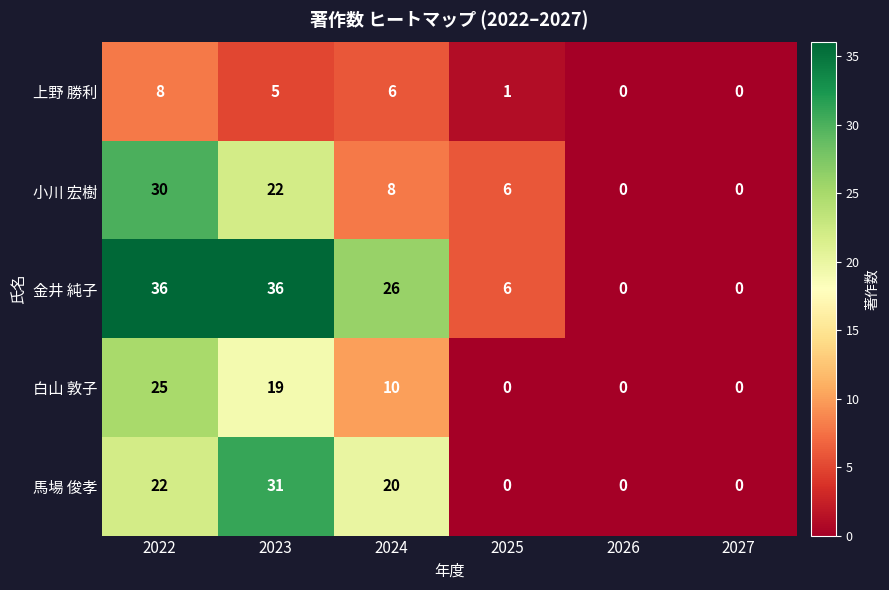

What is the difference between the maximum and minimum values in the 小川 宏樹 series?

30